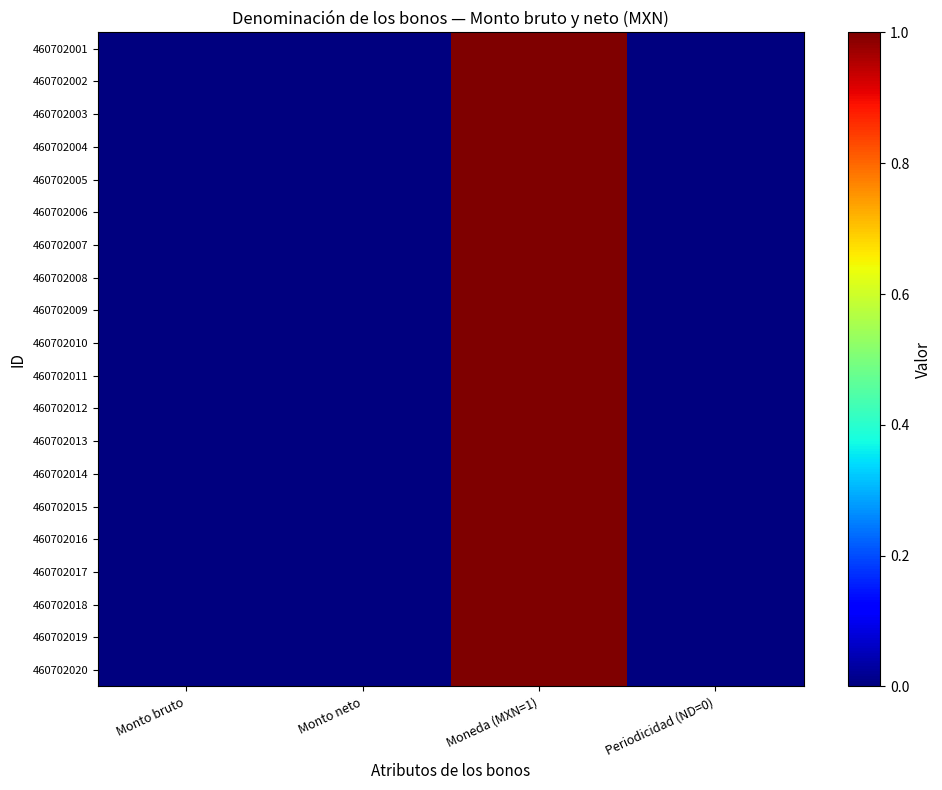

Which series has the largest total across all categories?

460702001